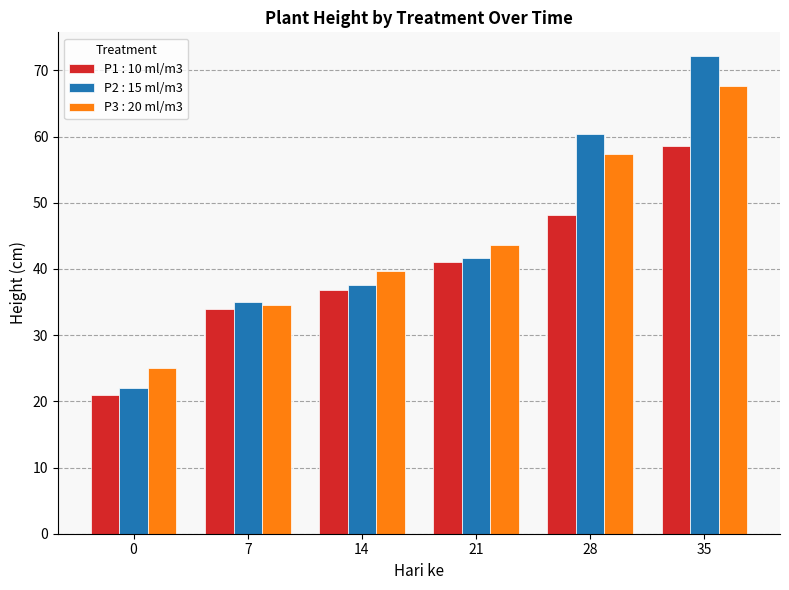

What is the average value of the P3 : 20 ml/m3 series?

44.6